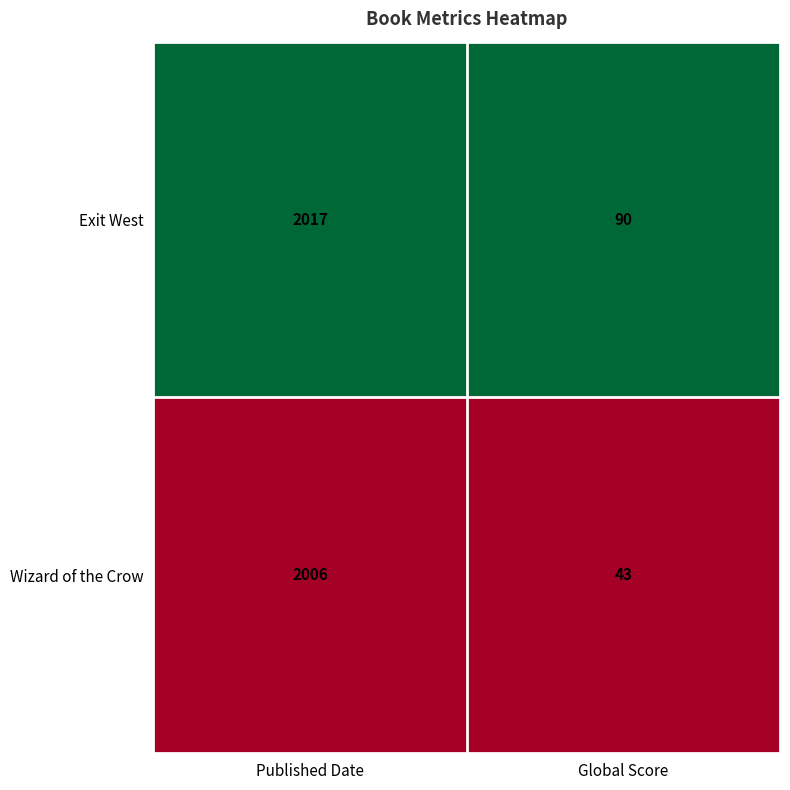

Which series has the widest spread of values?

Wizard of the Crow